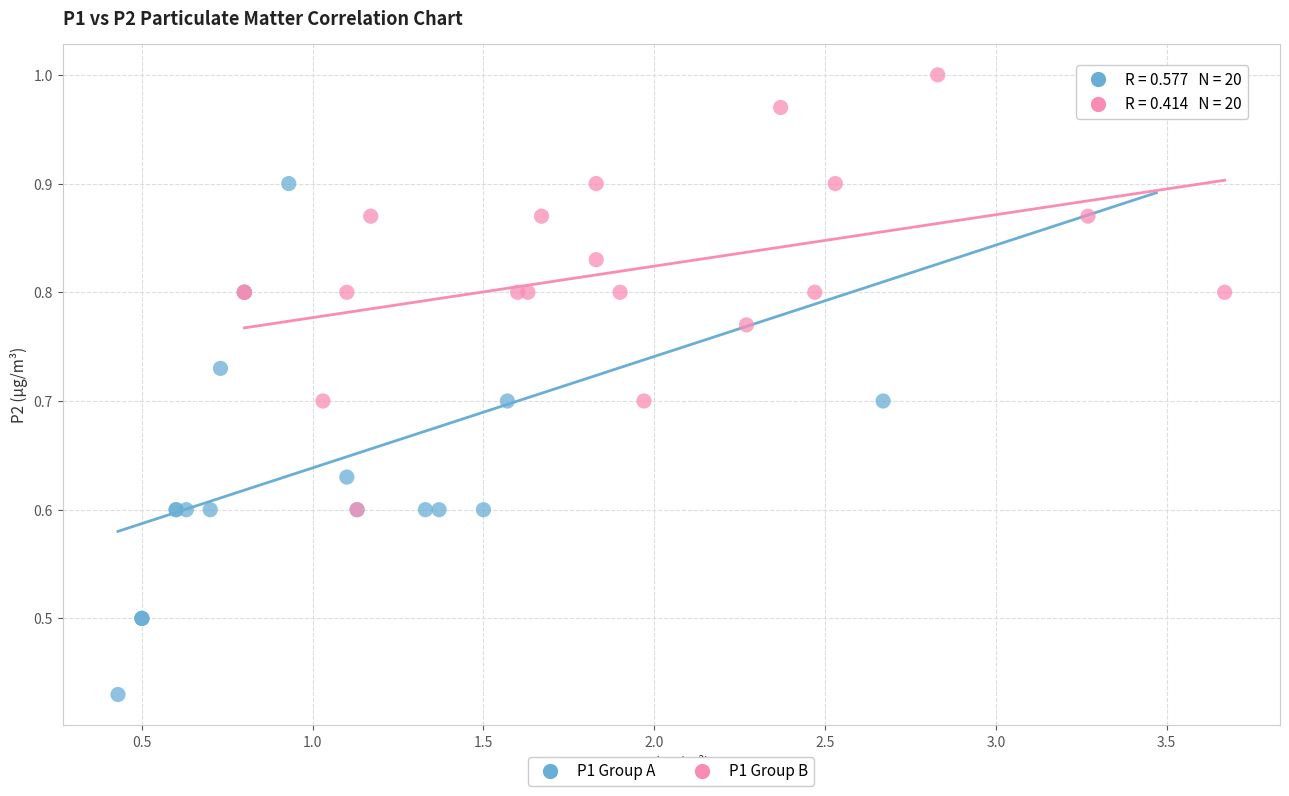

Which series has the largest Y range (max minus min)?

P1 Group A